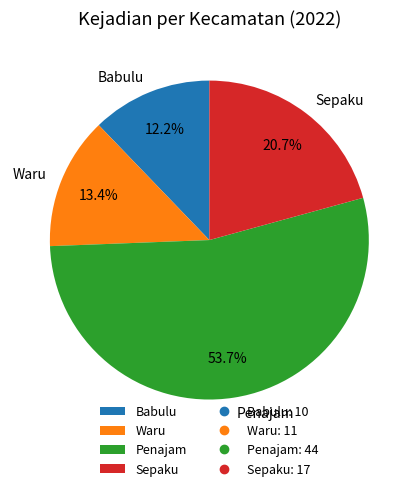

Combined, do Babulu and Penajam account for over 50%?

Yes